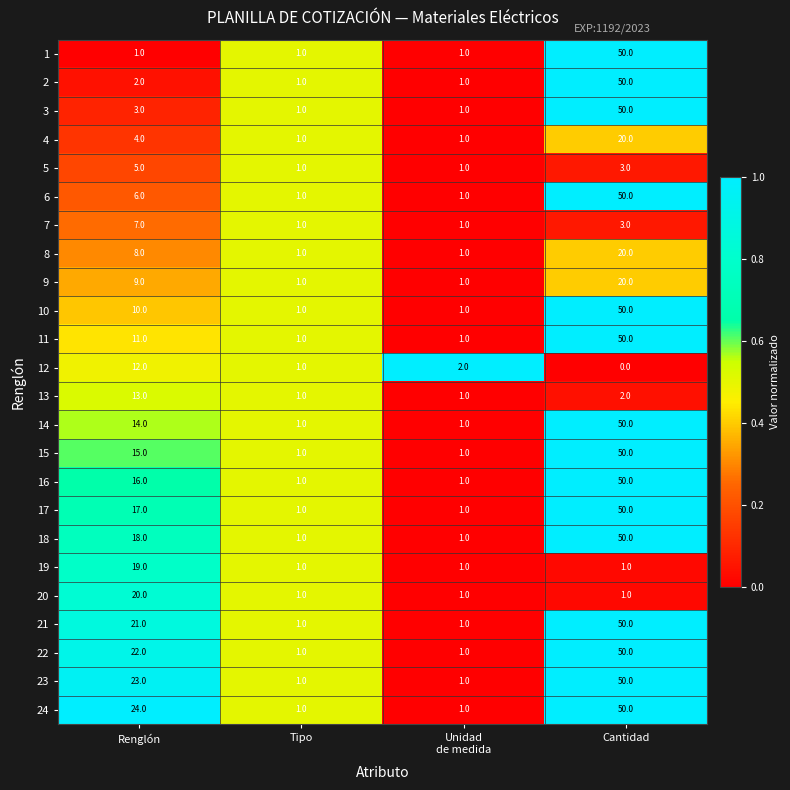

The value of 16 at Renglón is 10. True or false?

False